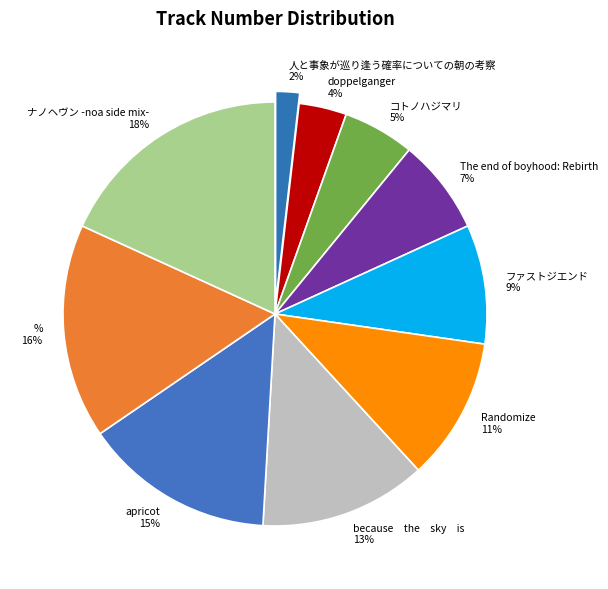

To the nearest percent, what portion does Randomize represent?

11%